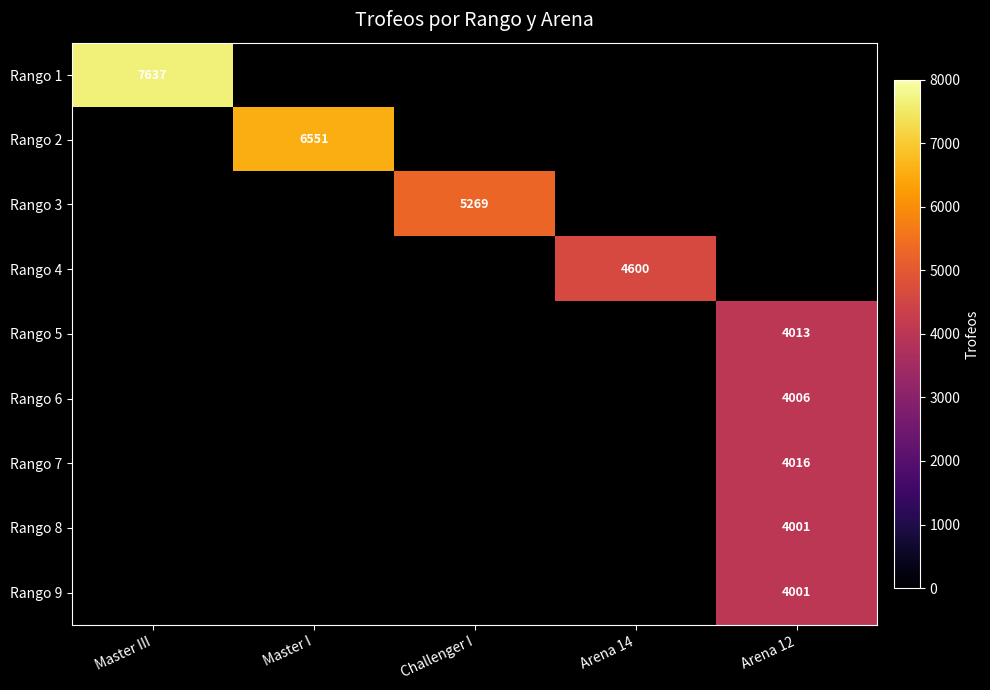

What is the smallest value displayed?

4001.0